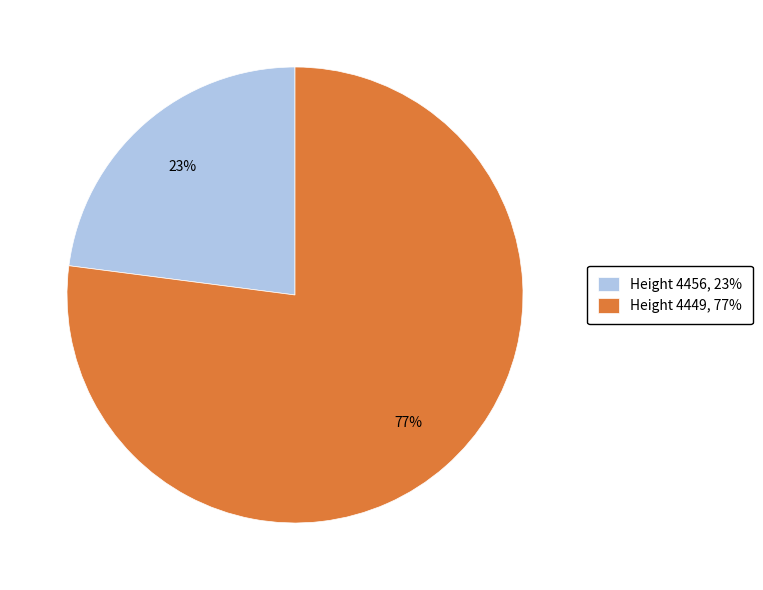

Which slice is the smallest?

Height 4456, 23%